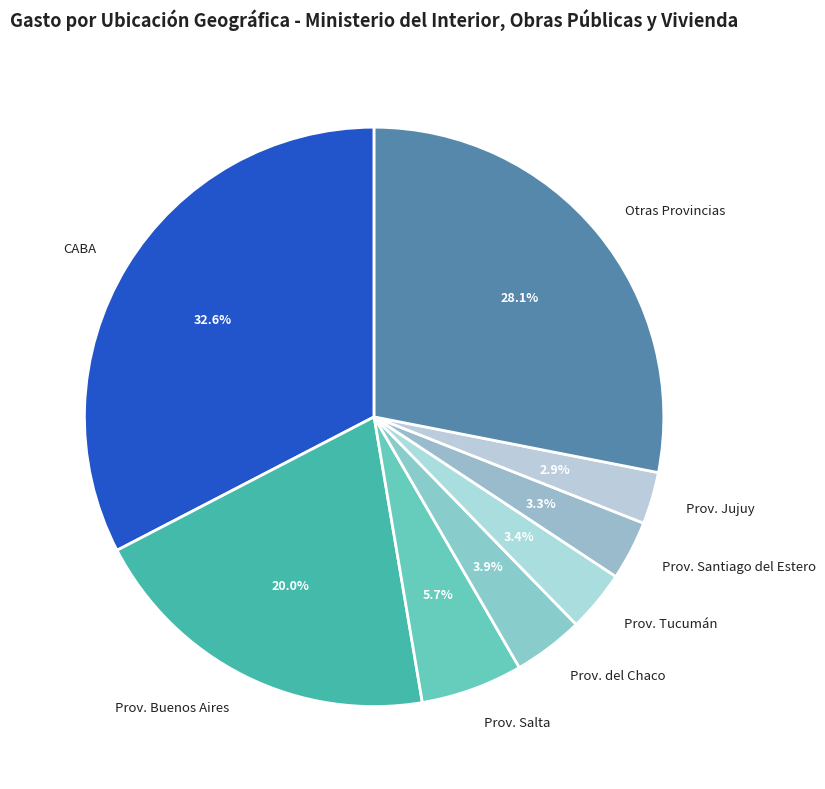

Which has a higher value, Prov. Santiago del Estero or Prov. Salta?

Prov. Salta